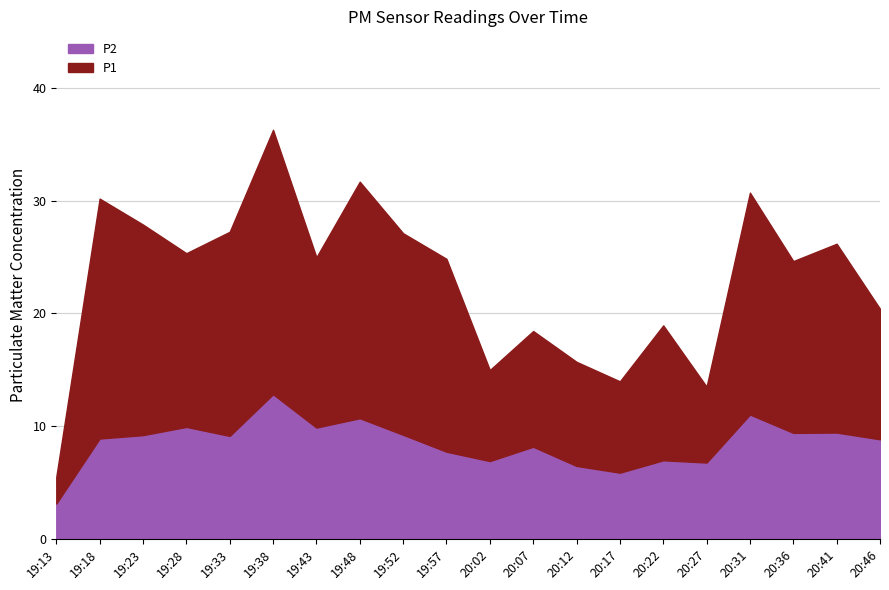

True or false: P1 has a value of 12.0 at 19:52.

False